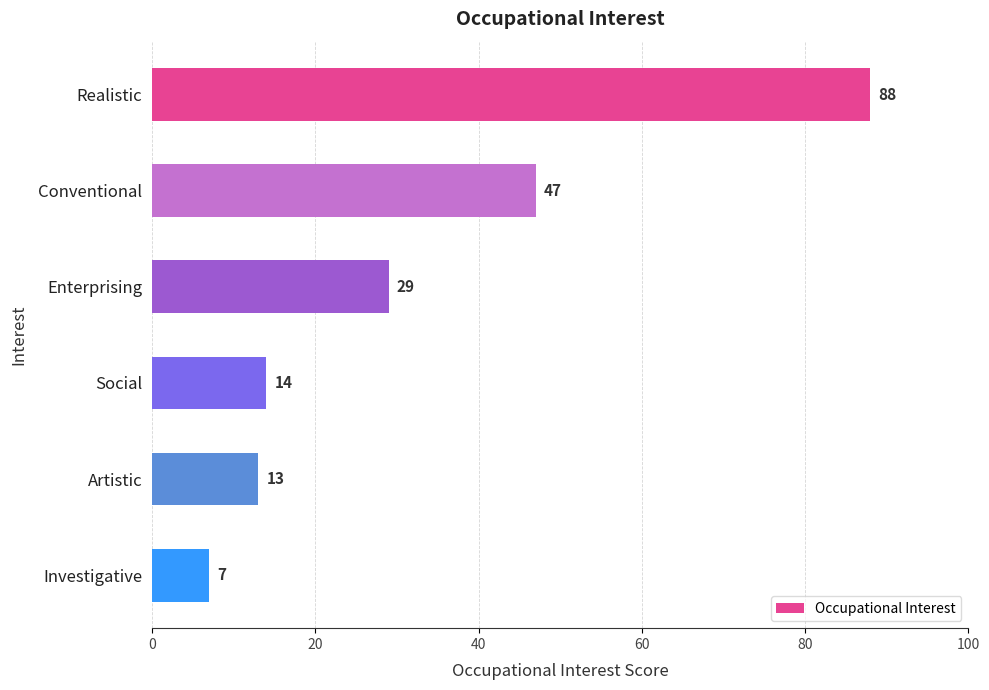

The chart shows a value of 18 at Artistic. True or false?

False